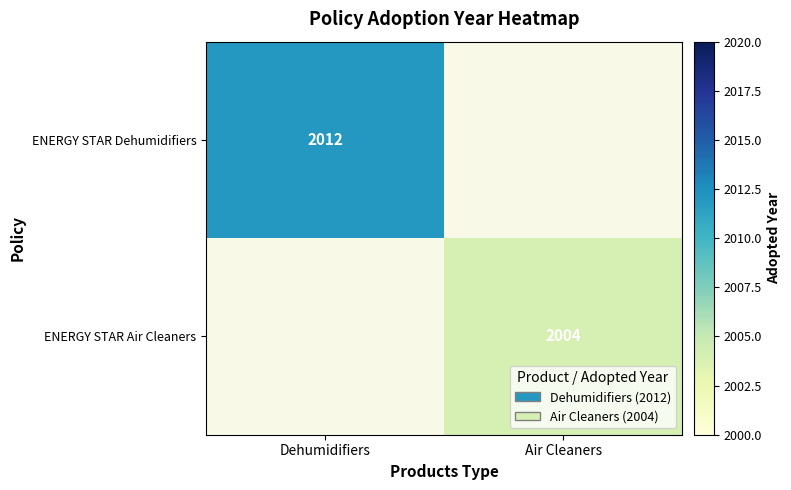

True or false: ENERGY STAR Air Cleaners has a value of 2004 at Air Cleaners.

True